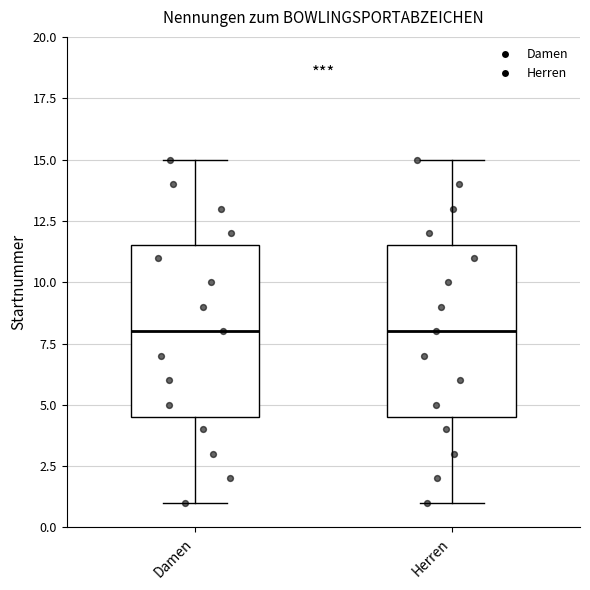

Reading left to right, transcribe this box plot: for each box, give where its median line is, the range the box spans, and where its two whiskers end, as read against the y-axis. The values are not printed on the chart, so give them approximately, as read against the axis.

Damen: median 8.0, box 4.5 to 11.5, whiskers 1.0 to 15.0
Herren: median 8.0, box 4.5 to 11.5, whiskers 1.0 to 15.0